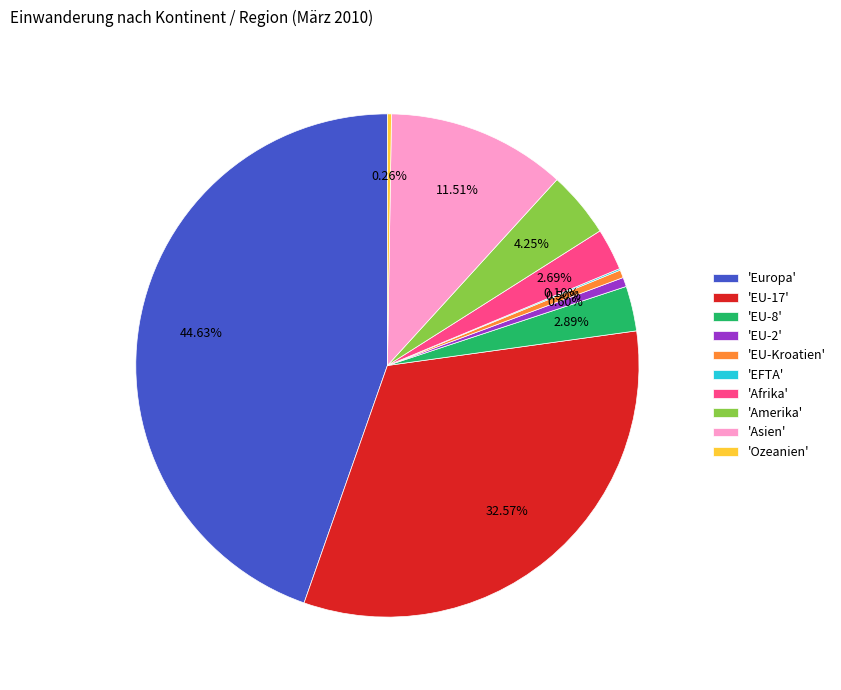

To the nearest percent, what is the average slice percentage?

10%